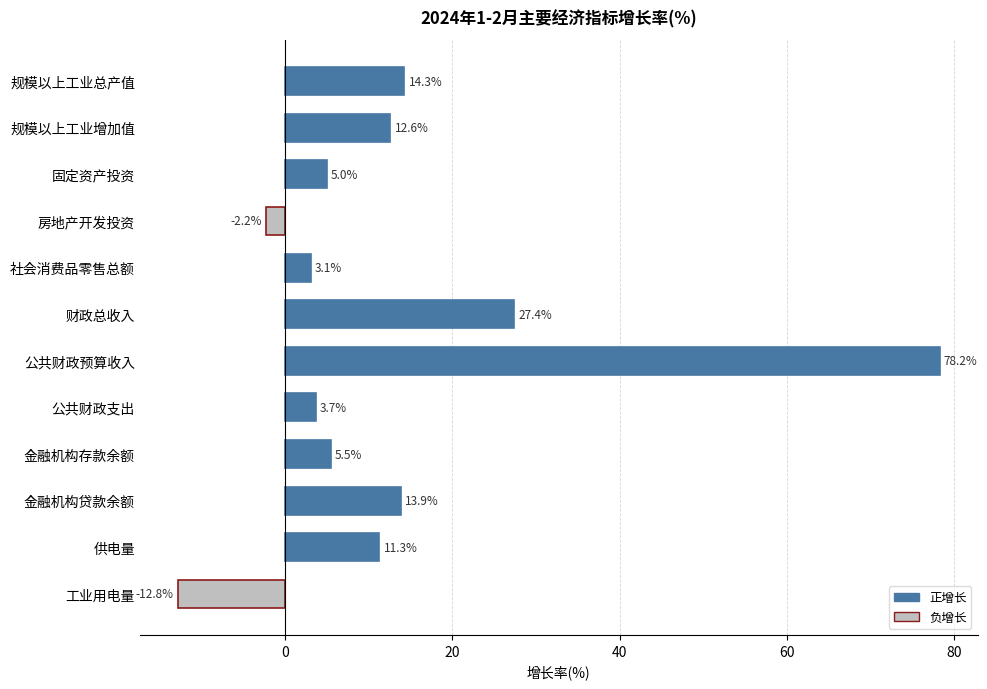

How many bars are there in total?

12